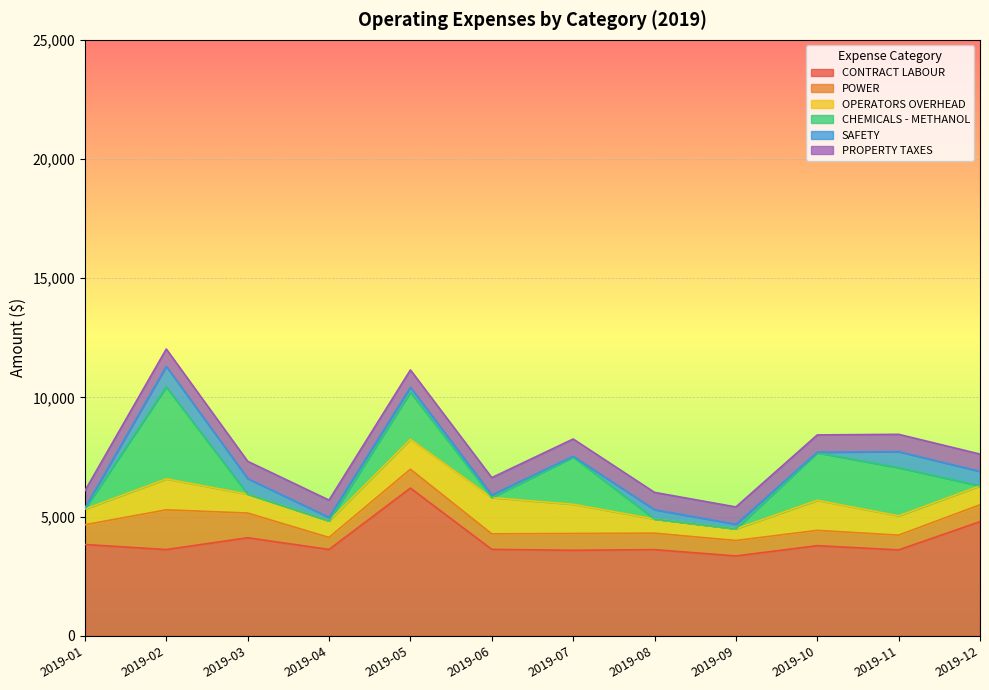

List the labels in order of PROPERTY TAXES value, smallest first.

2019-01, 2019-02, 2019-03, 2019-04, 2019-05, 2019-06, 2019-07, 2019-08, 2019-09, 2019-10, 2019-11, 2019-12